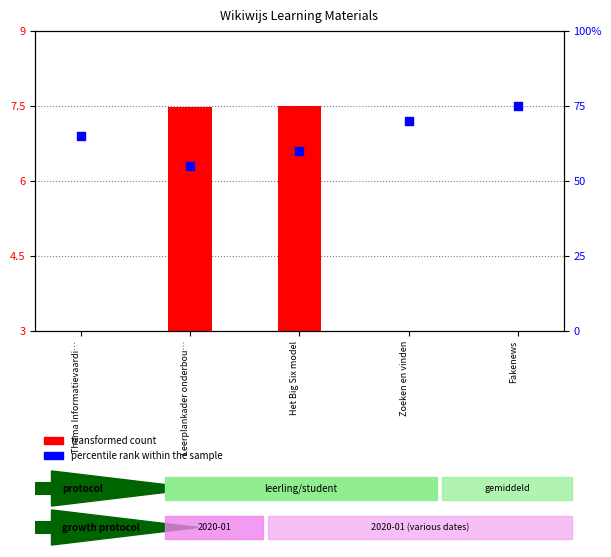

Is the value of percentile rank within the sample at Leerplankader onderbou… greater than the value of transformed count at Zoeken en vinden?

Yes